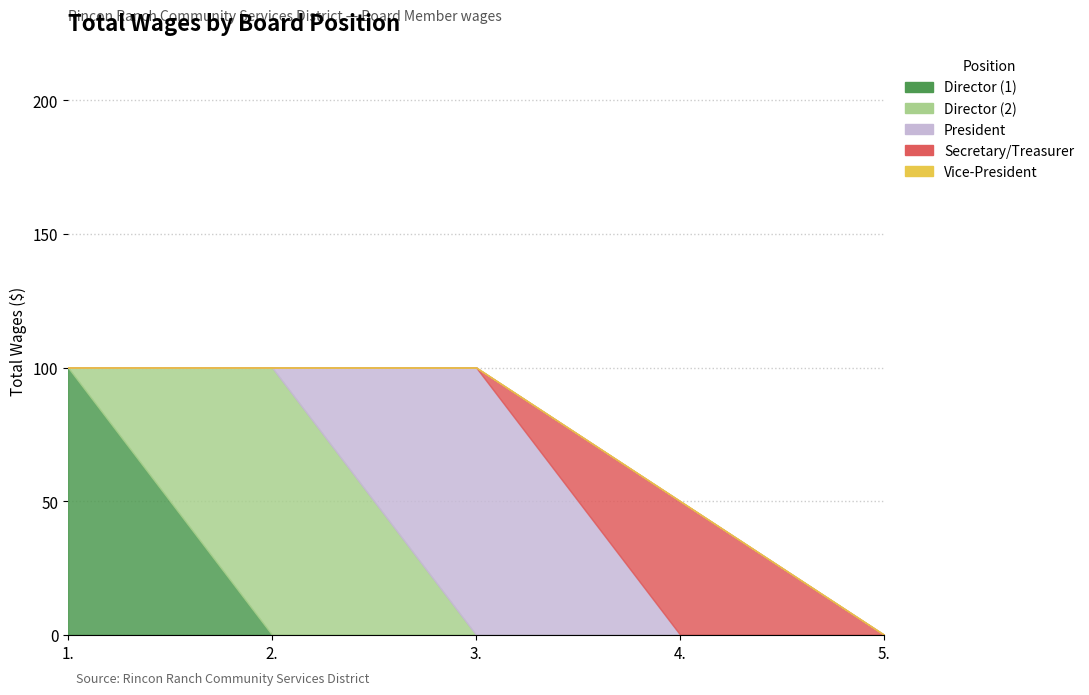

At which category does the chart reach its minimum across all series?

2.